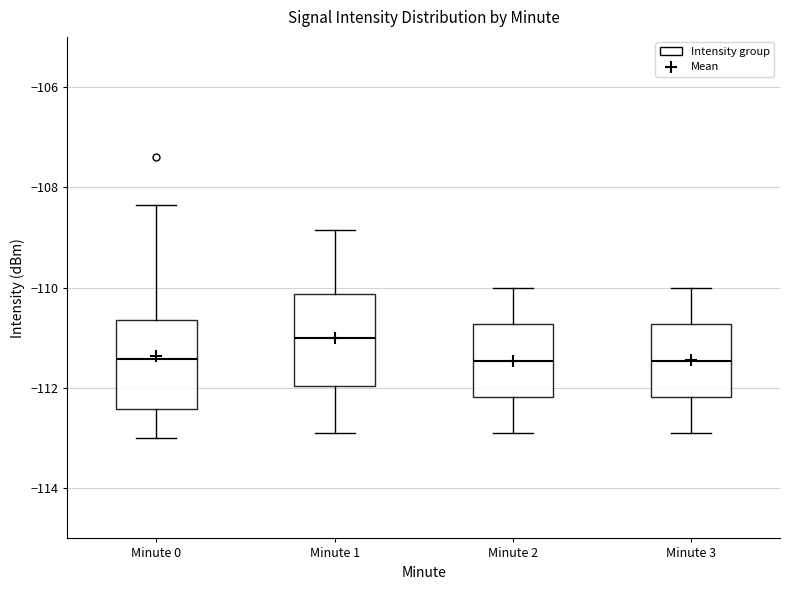

Reading left to right, transcribe this box plot: for each box, give where its median line is, the range the box spans, and where its two whiskers end, as read against the y-axis. The values are not printed on the chart, so give them approximately, as read against the axis.

Minute 0: median -111.4, box -112.4 to -110.6, whiskers -113.0 to -108.4
Minute 1: median -111.0, box -112.0 to -110.2, whiskers -113.0 to -108.8
Minute 2: median -111.4, box -112.2 to -110.8, whiskers -112.8 to -110.0
Minute 3: median -111.4, box -112.2 to -110.8, whiskers -112.8 to -110.0